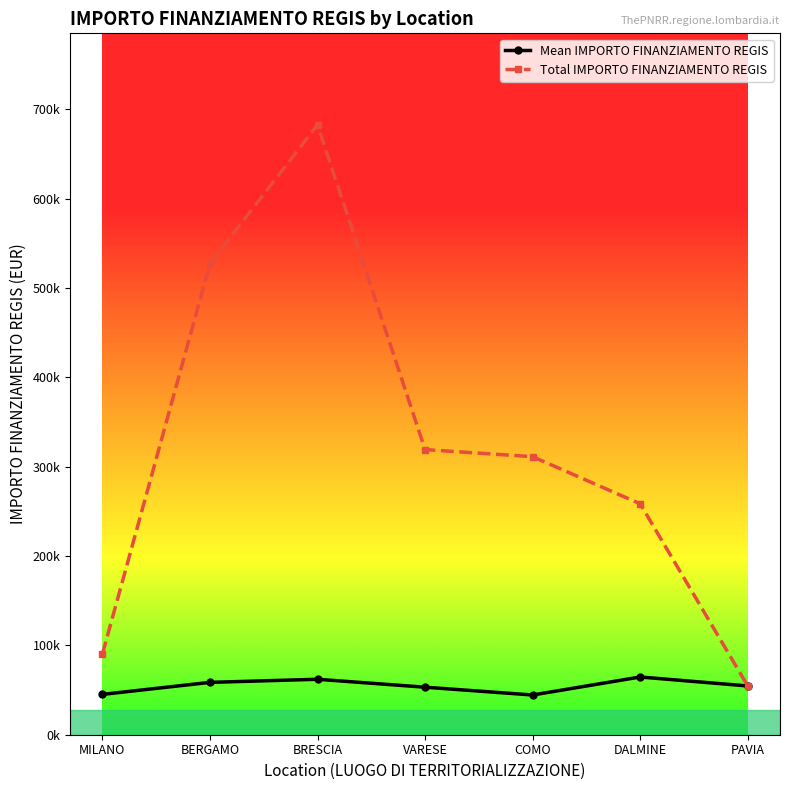

What are all the series names shown in the legend?

Mean IMPORTO FINANZIAMENTO REGIS, Total IMPORTO FINANZIAMENTO REGIS